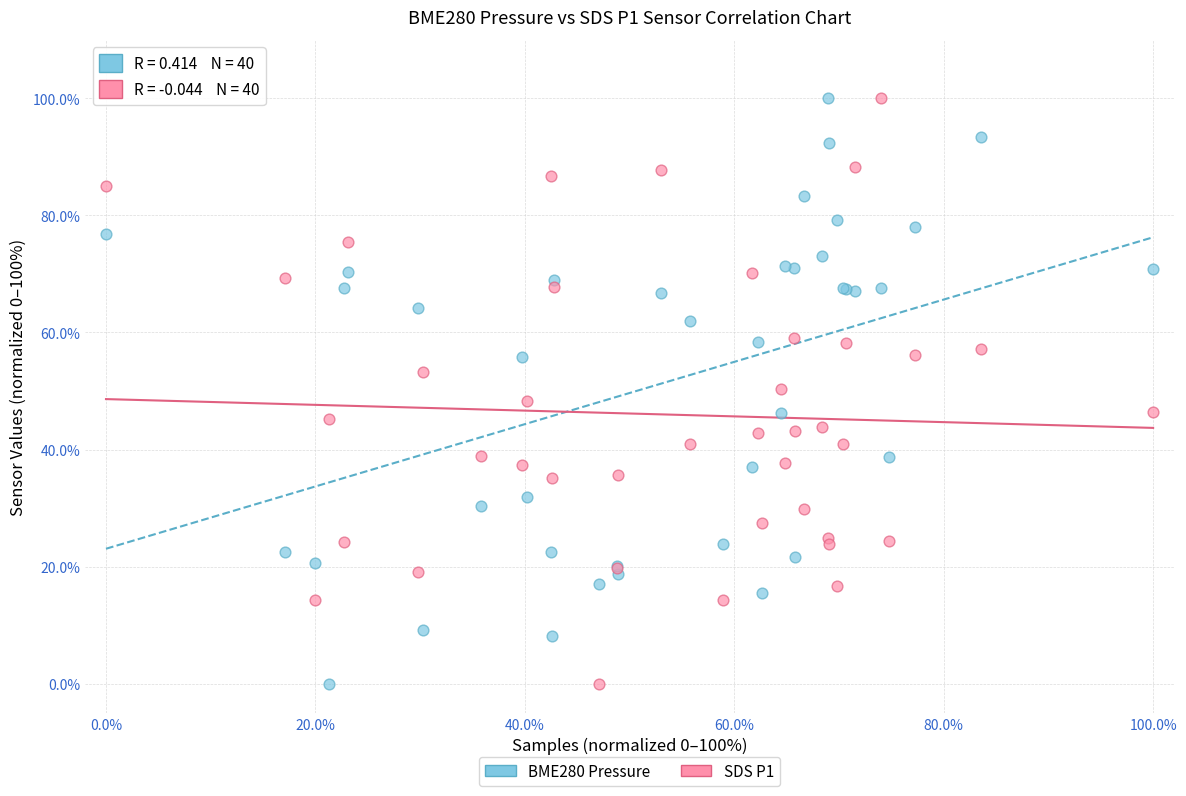

What is the X range (max minus min) for the scatter plot?

100.0